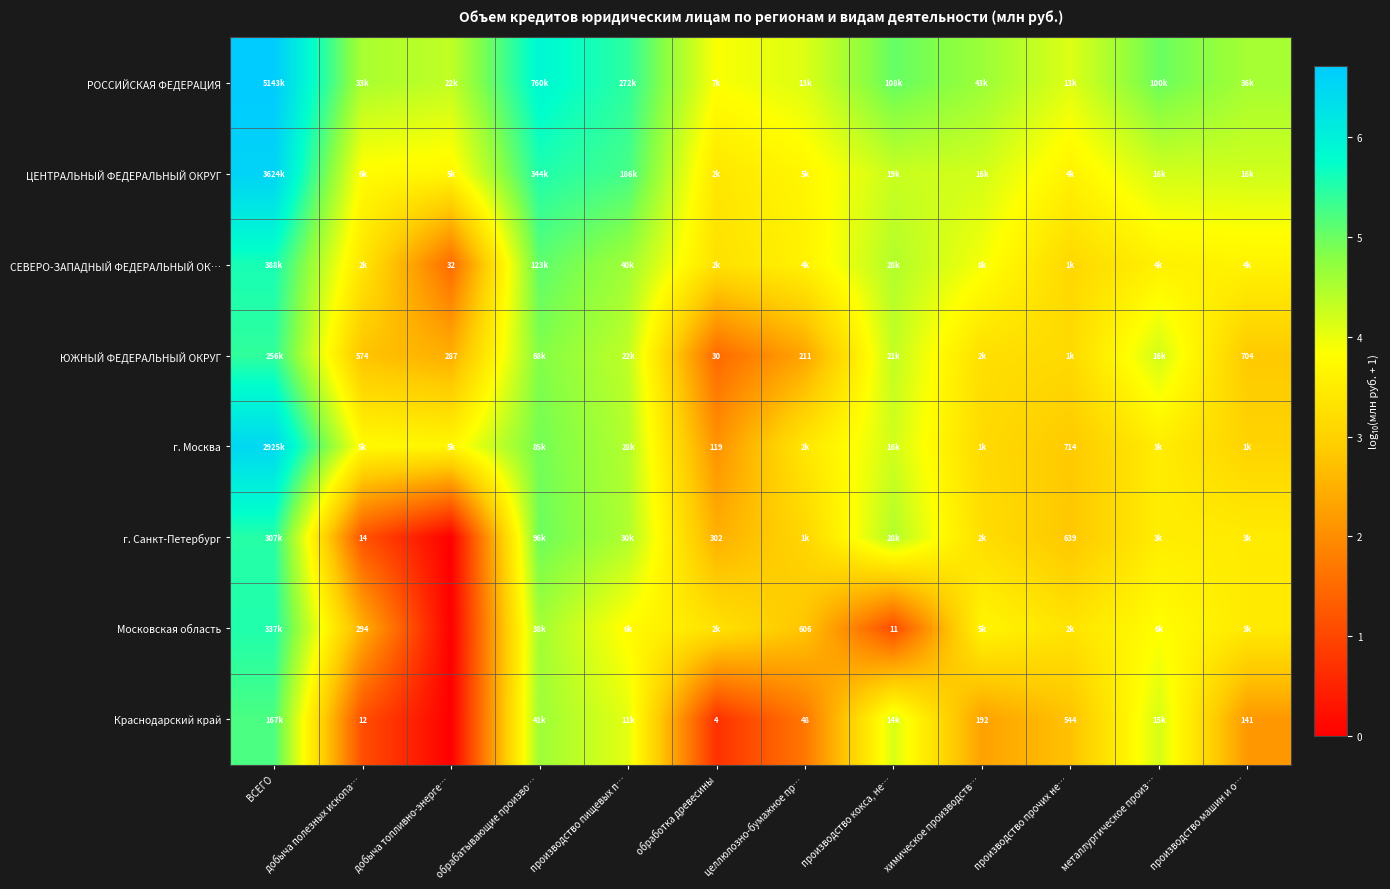

At how many categories does at least one series exceed 3?

12